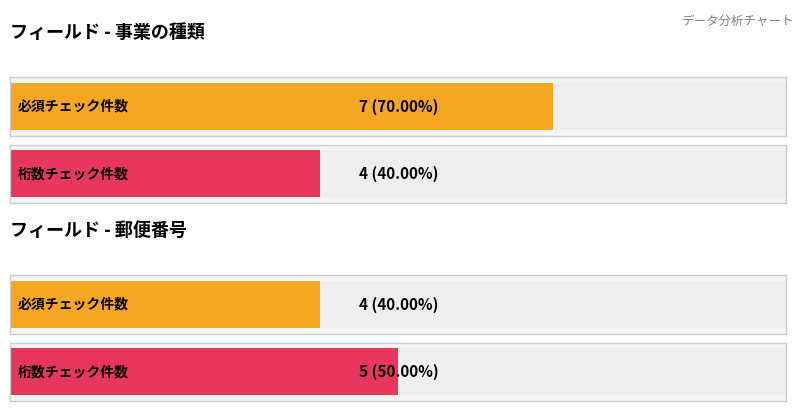

What is the value of the 必須チェック bar at the 6th from the left?

4